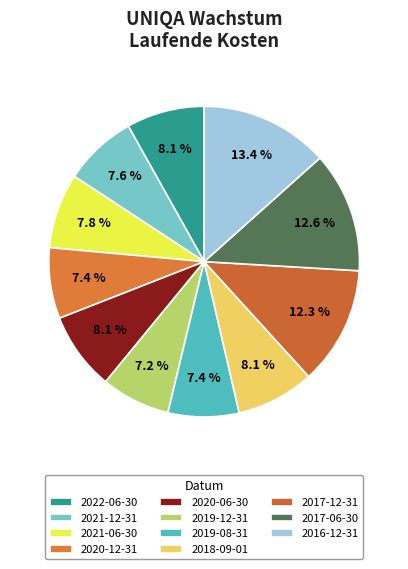

What percentage is the 2019-08-31 slice, to the nearest percent?

7%